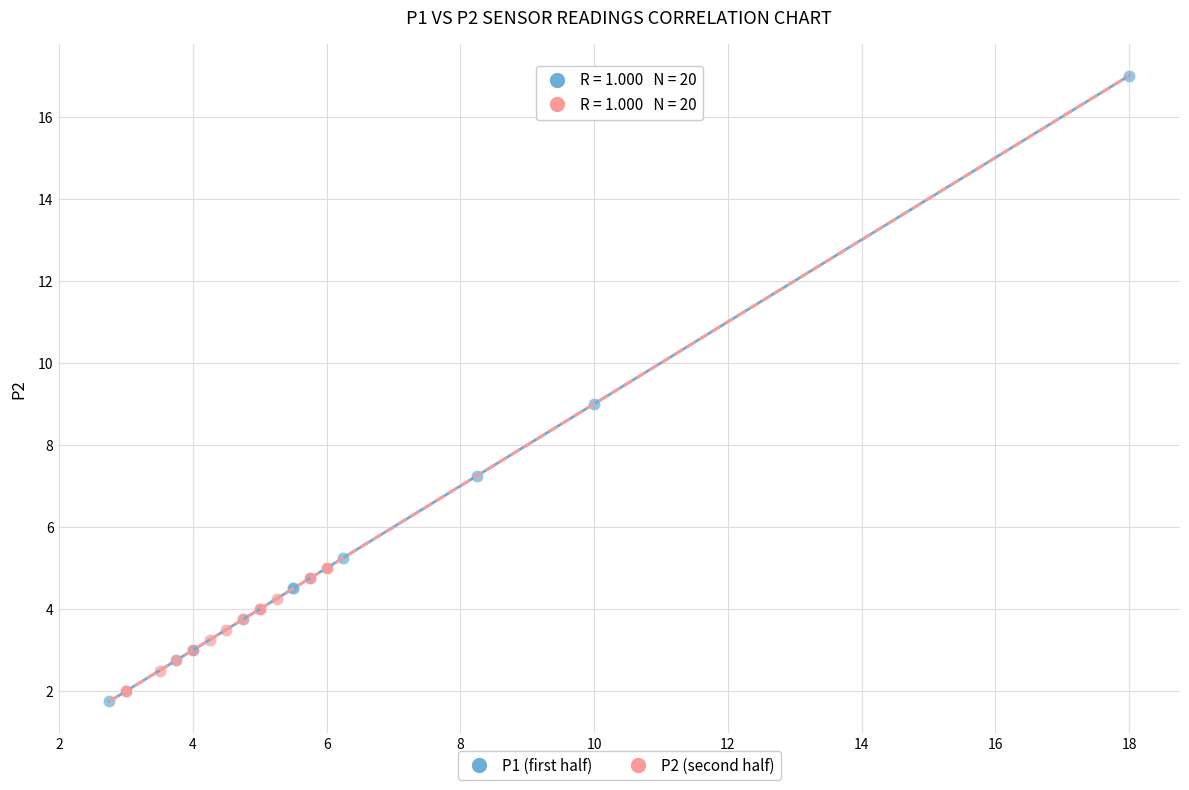

Which series reaches the maximum Y coordinate?

P1 (first half)